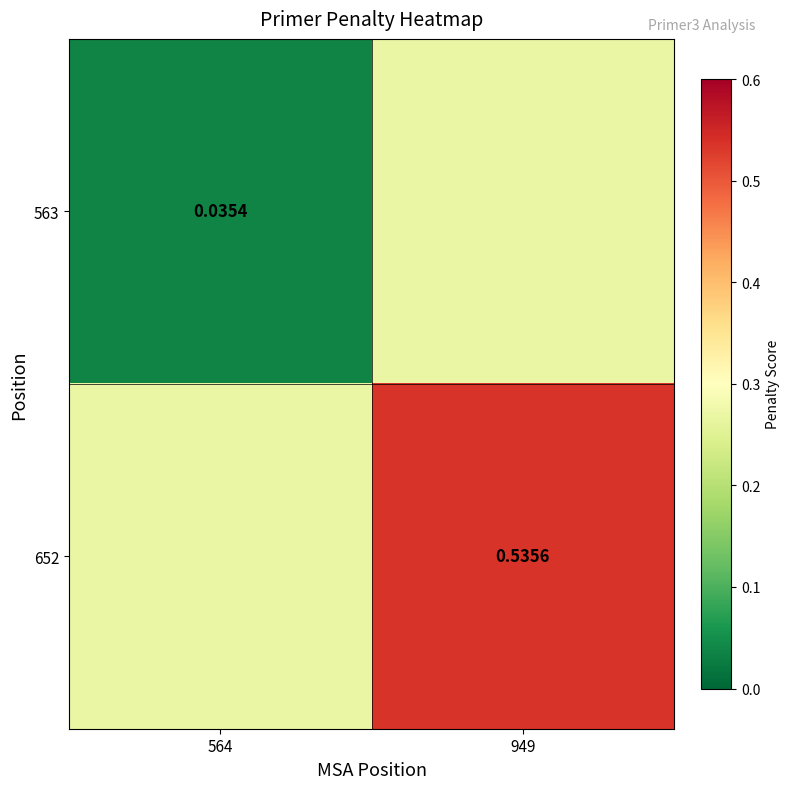

Rank the series by their maximum value, from lowest to highest.

563, 652